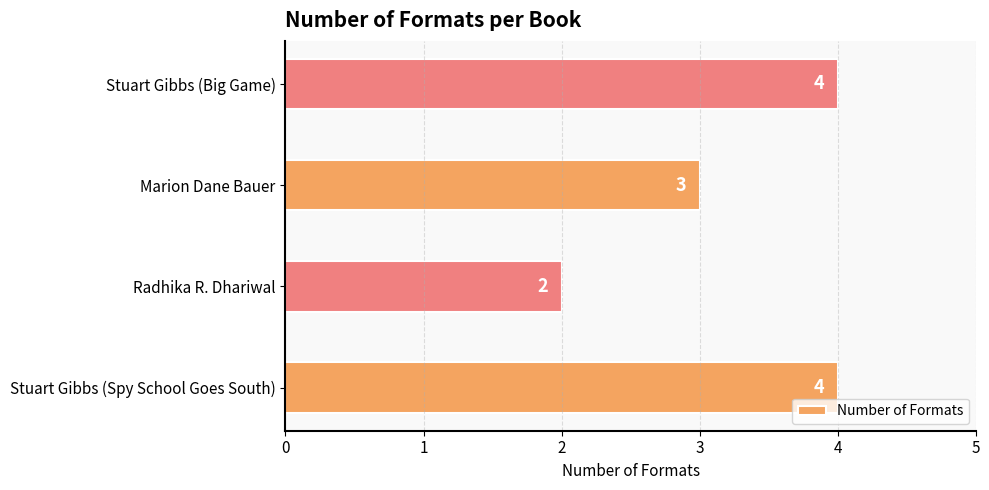

How many bars are there in total?

4